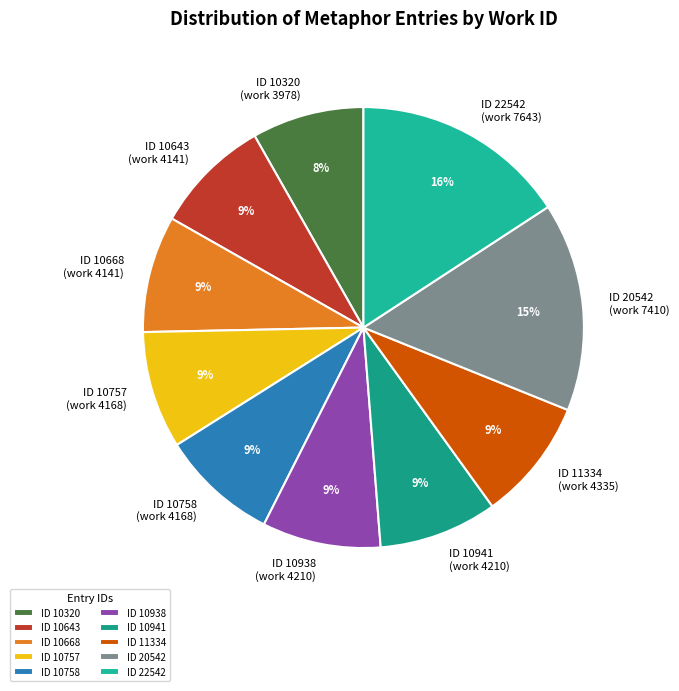

To the nearest percent, what portion does ID 10941 represent?

9%